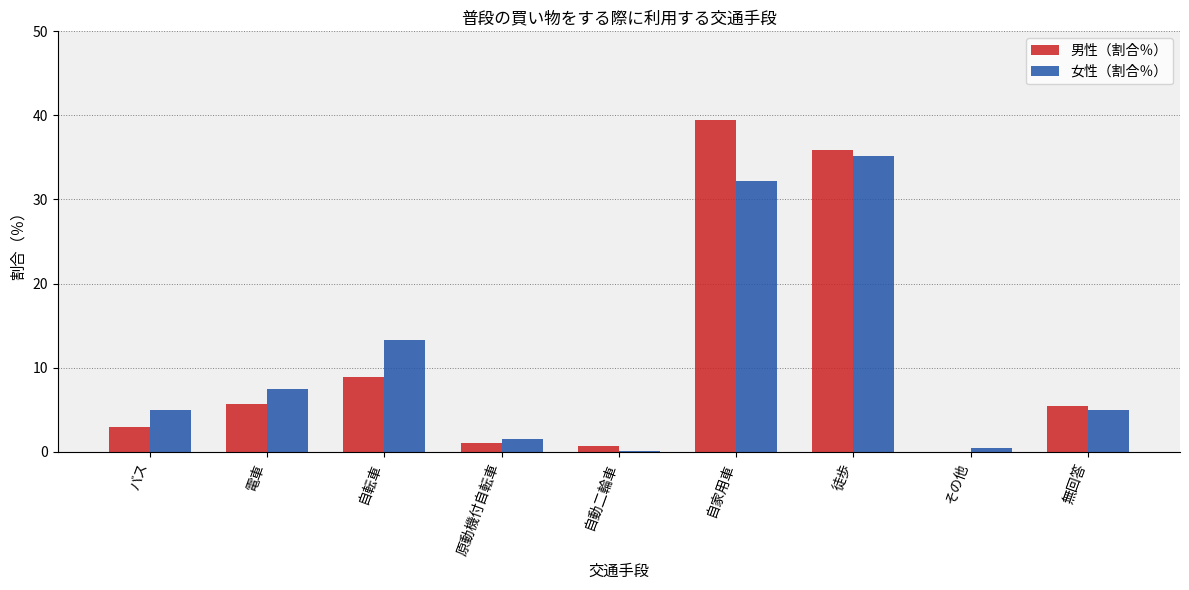

Which series changed the most between 徒歩 and その他?

男性（割合％）